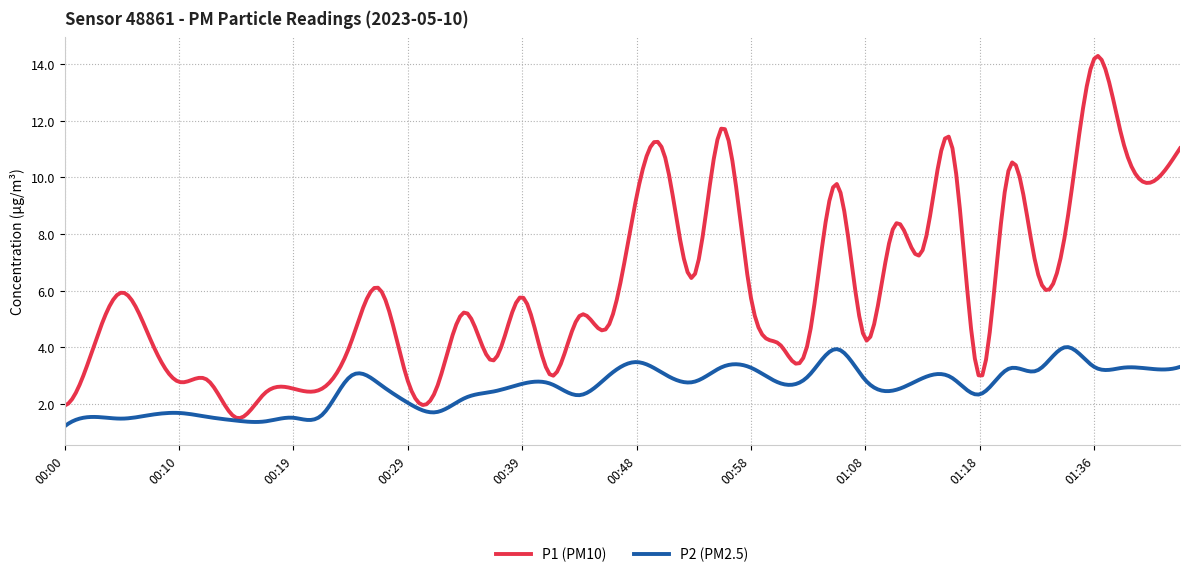

What is the lowest value of the P1 (PM10) series?

1.5